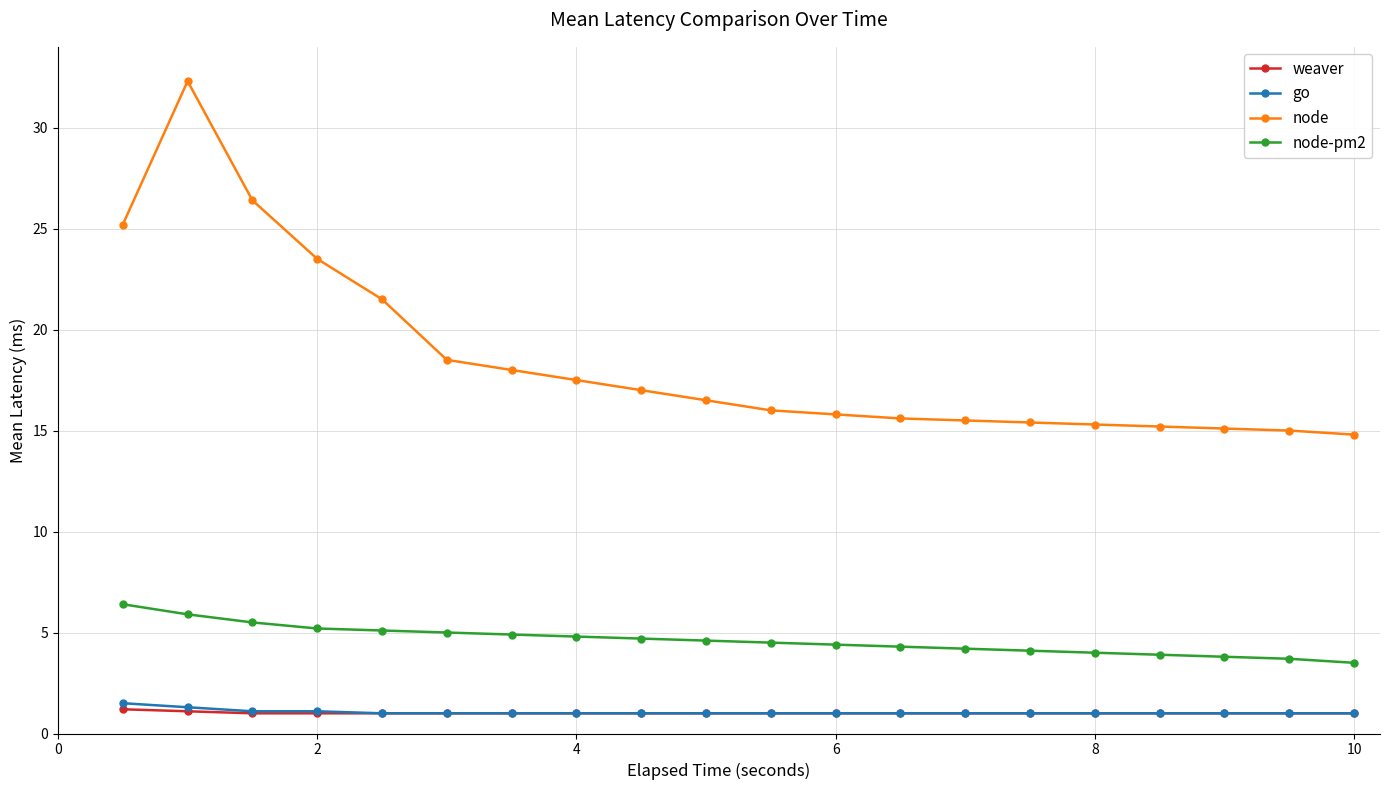

True or false: node and go intersect in this chart.

False